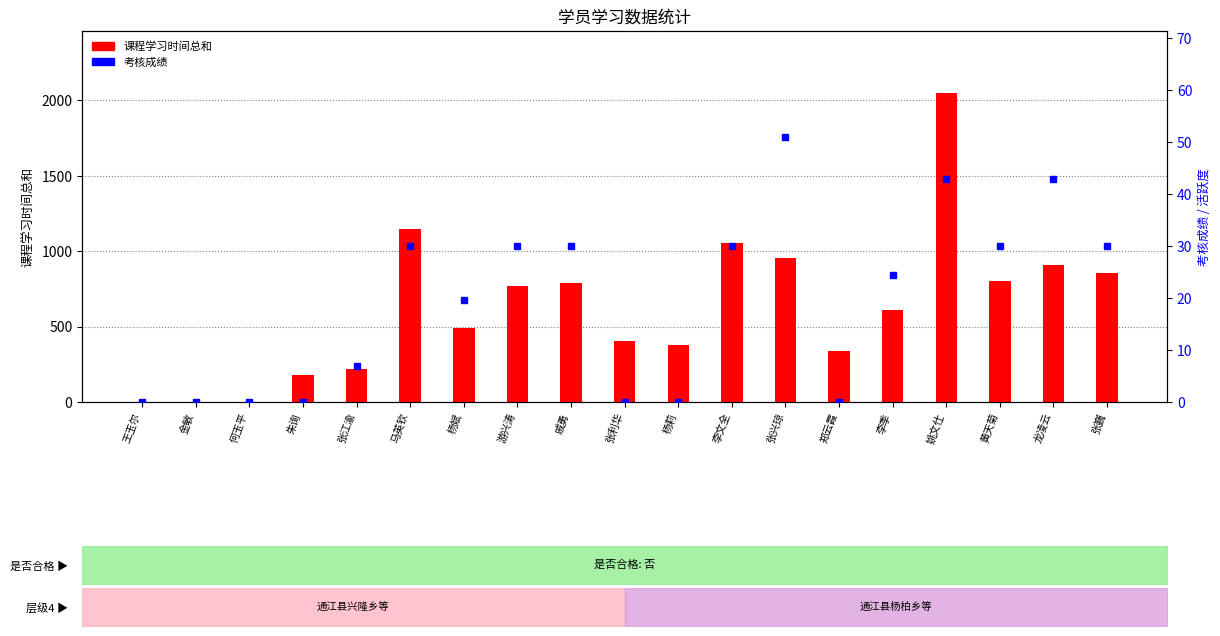

Are the bars grouped side by side (vs. stacked)?

Yes